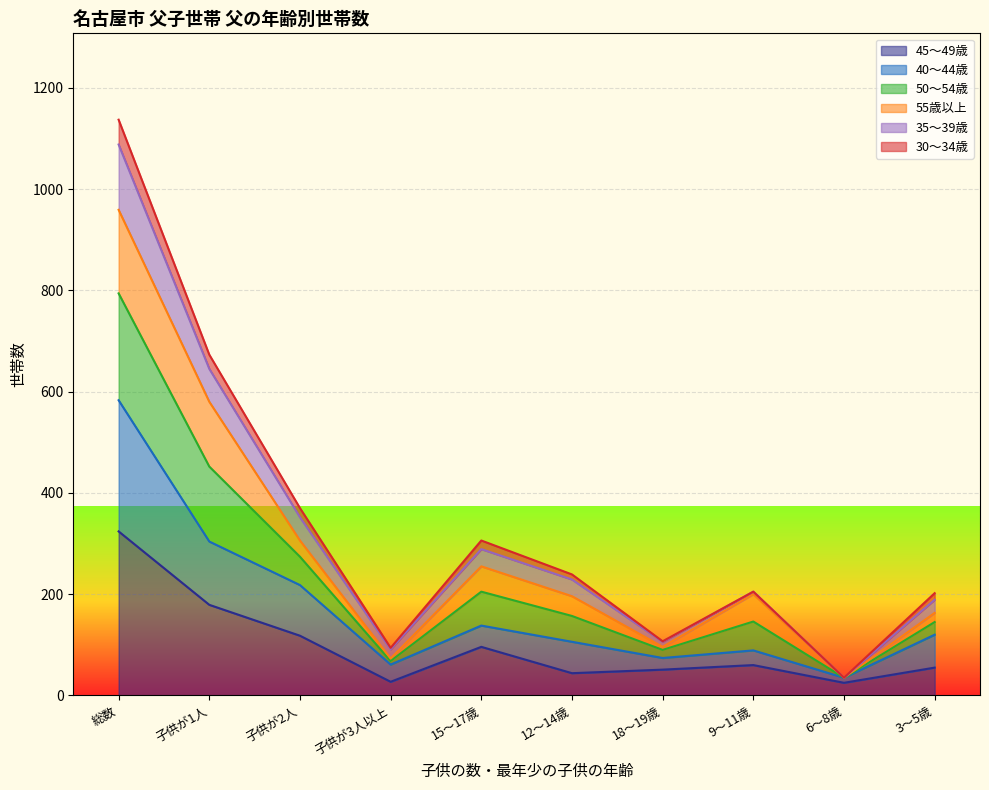

What is the total value across all series at 総数?

1137